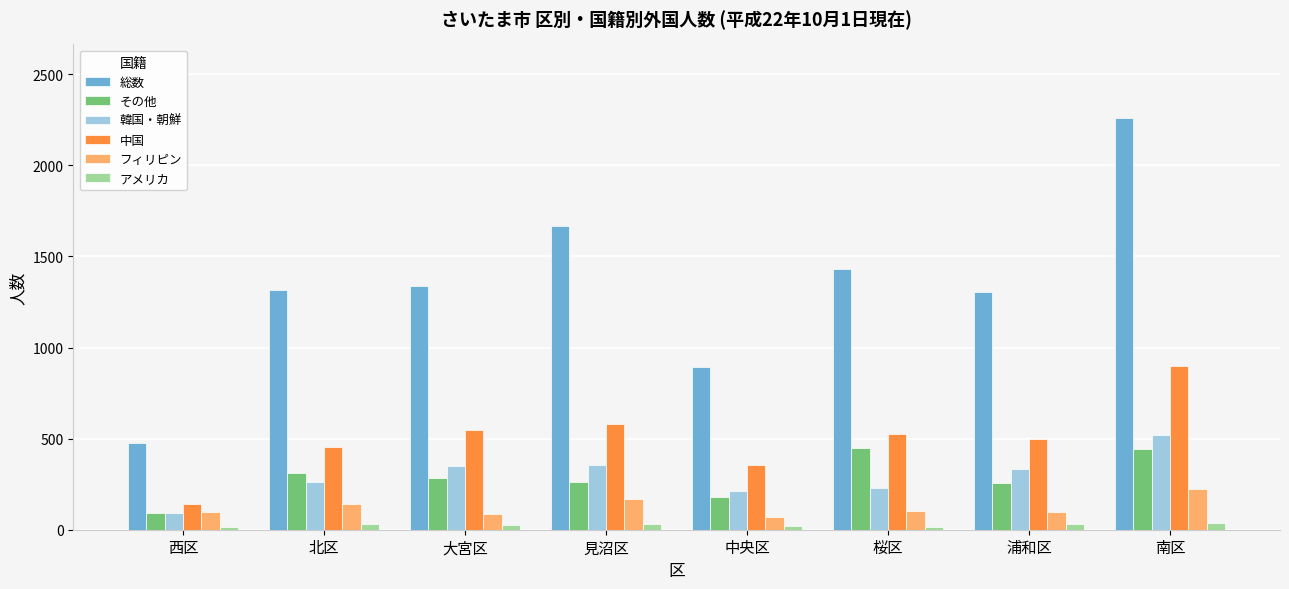

What are all the series names shown in the legend?

総数, その他, 韓国・朝鮮, 中国, フィリピン, アメリカ